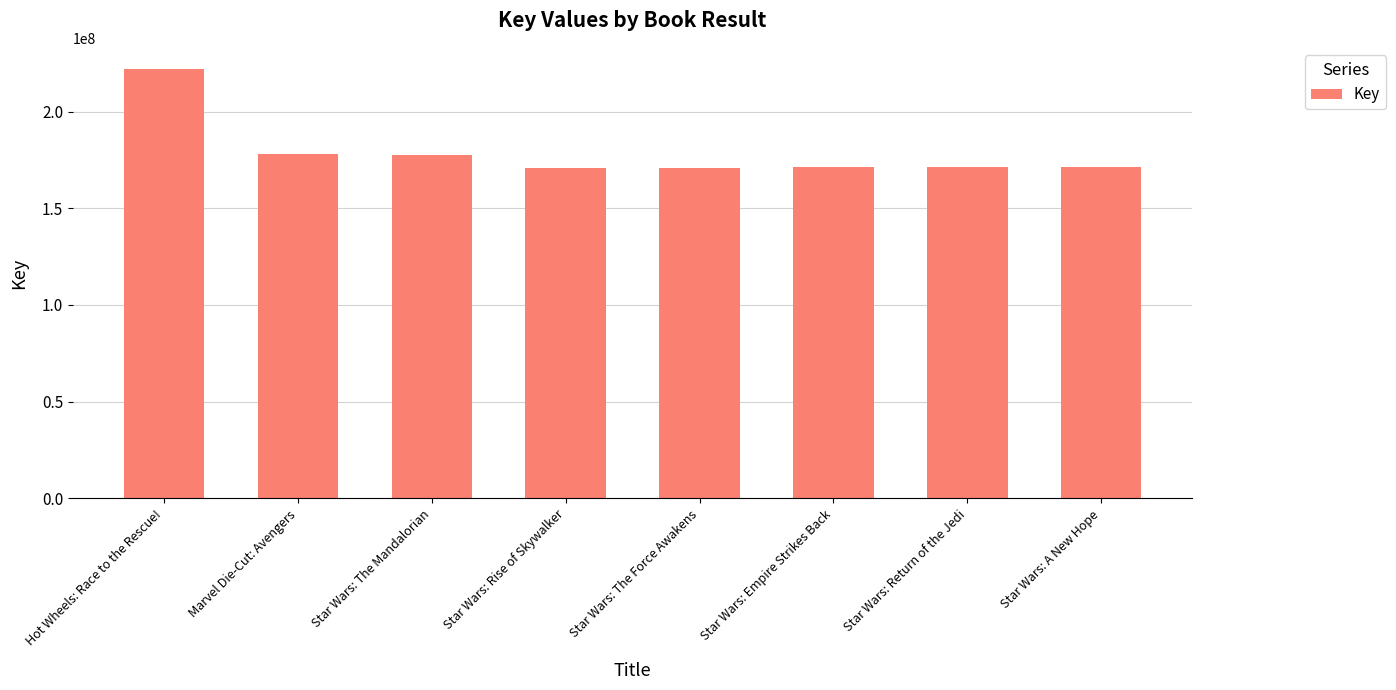

What is the value of the 2nd bar from the left?

178270587